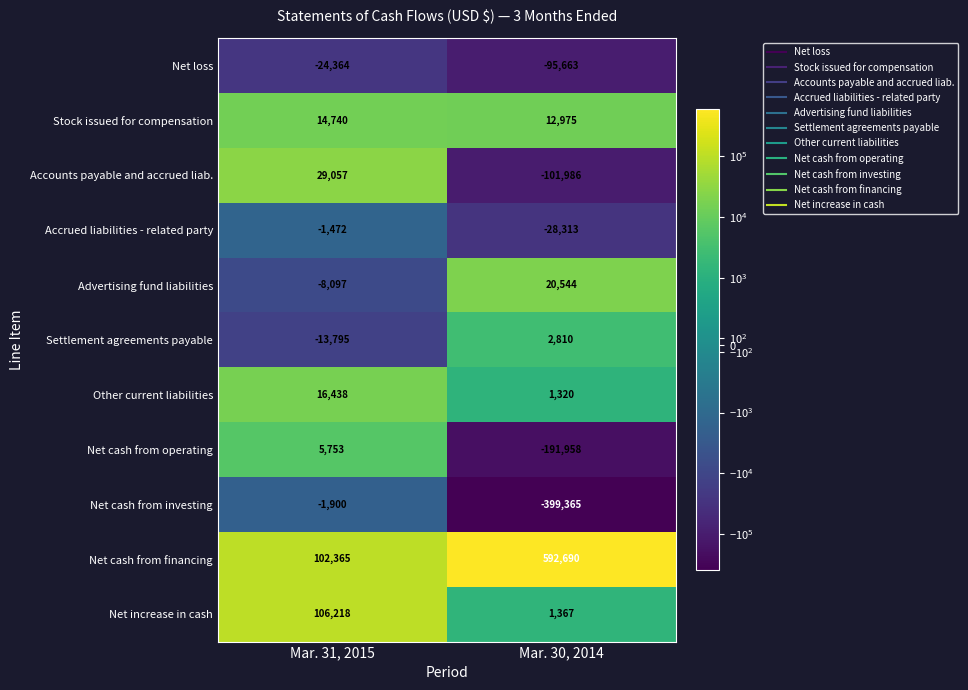

Is the value of Net cash from financing at Mar. 30, 2014 greater than the value of Net loss at Mar. 31, 2015?

Yes